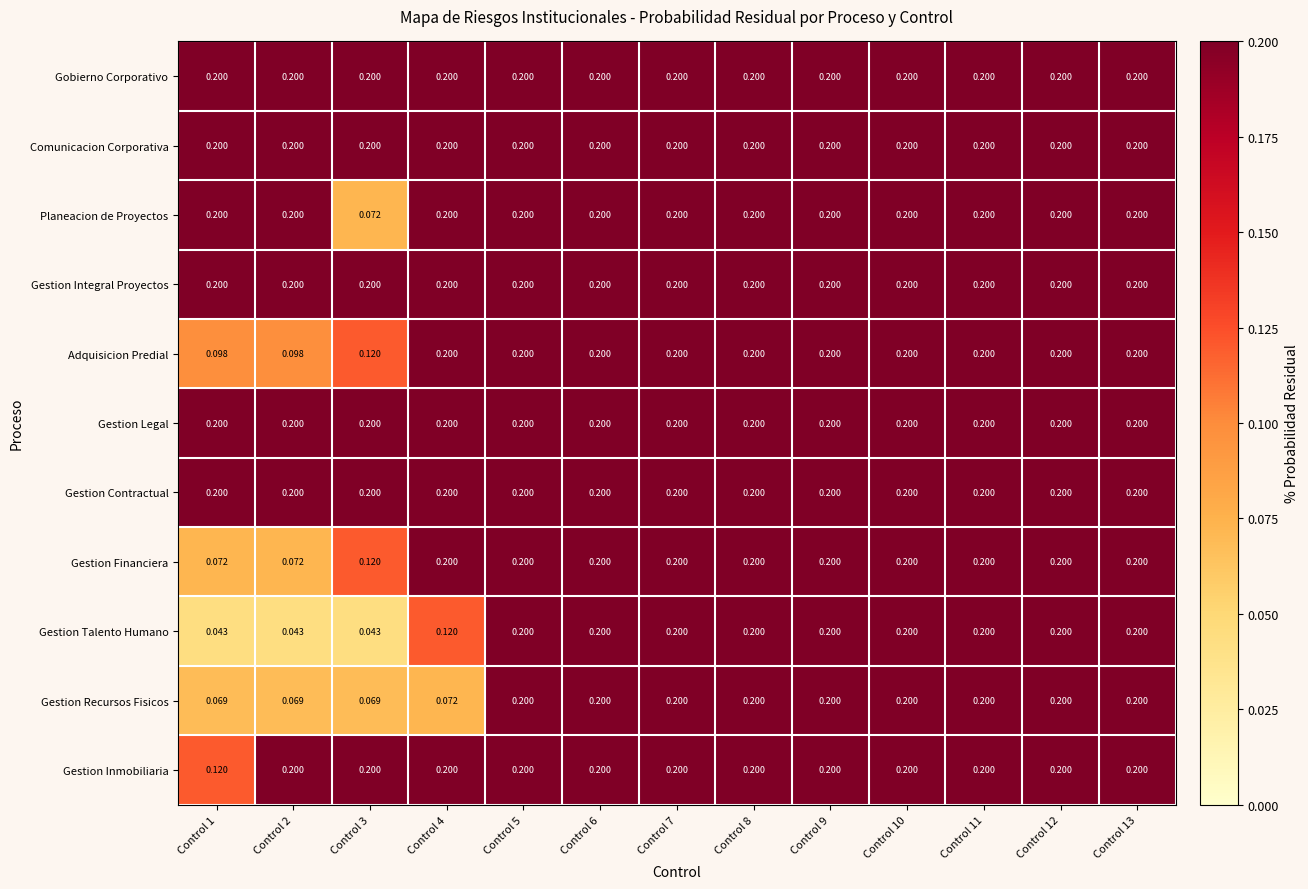

Between Control 3 and Control 9, which series saw the biggest shift?

Gestion Talento Humano